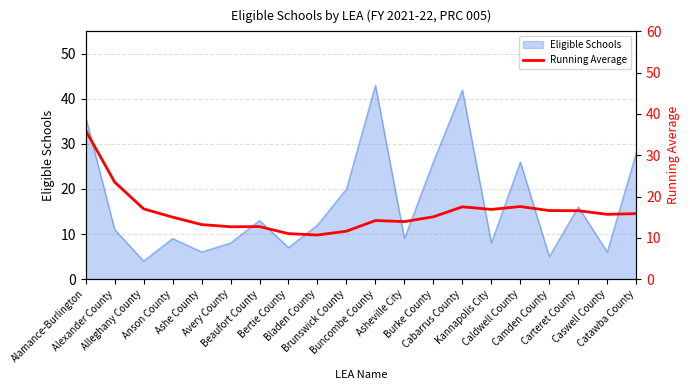

Where does the data first go above 15?

Alamance-Burlington